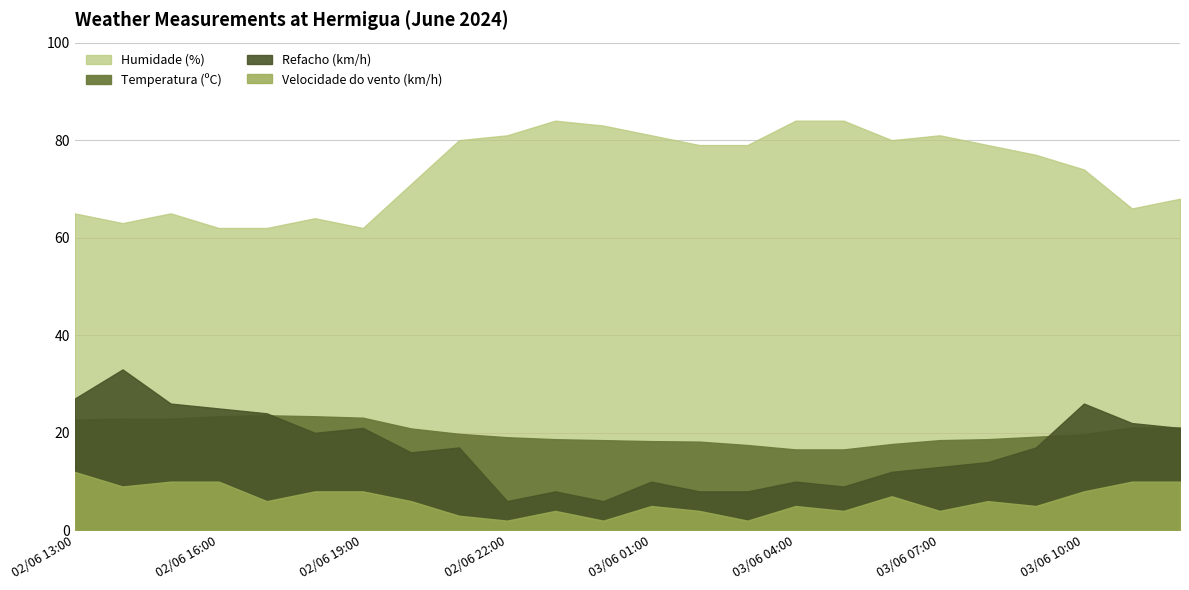

Count the number of categories in the chart.

24